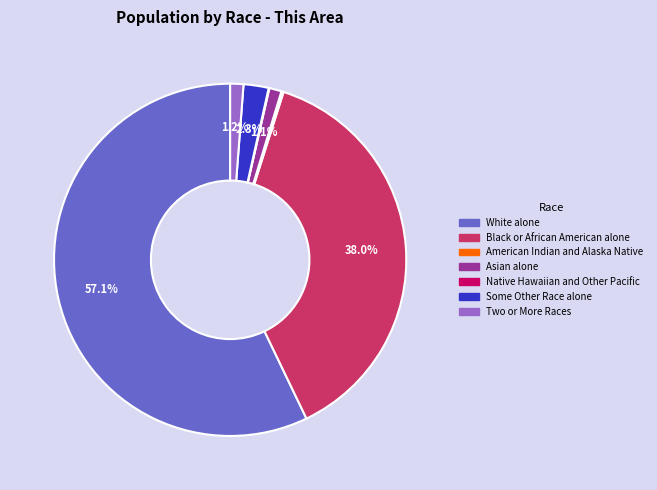

Which category accounts for the majority?

White alone